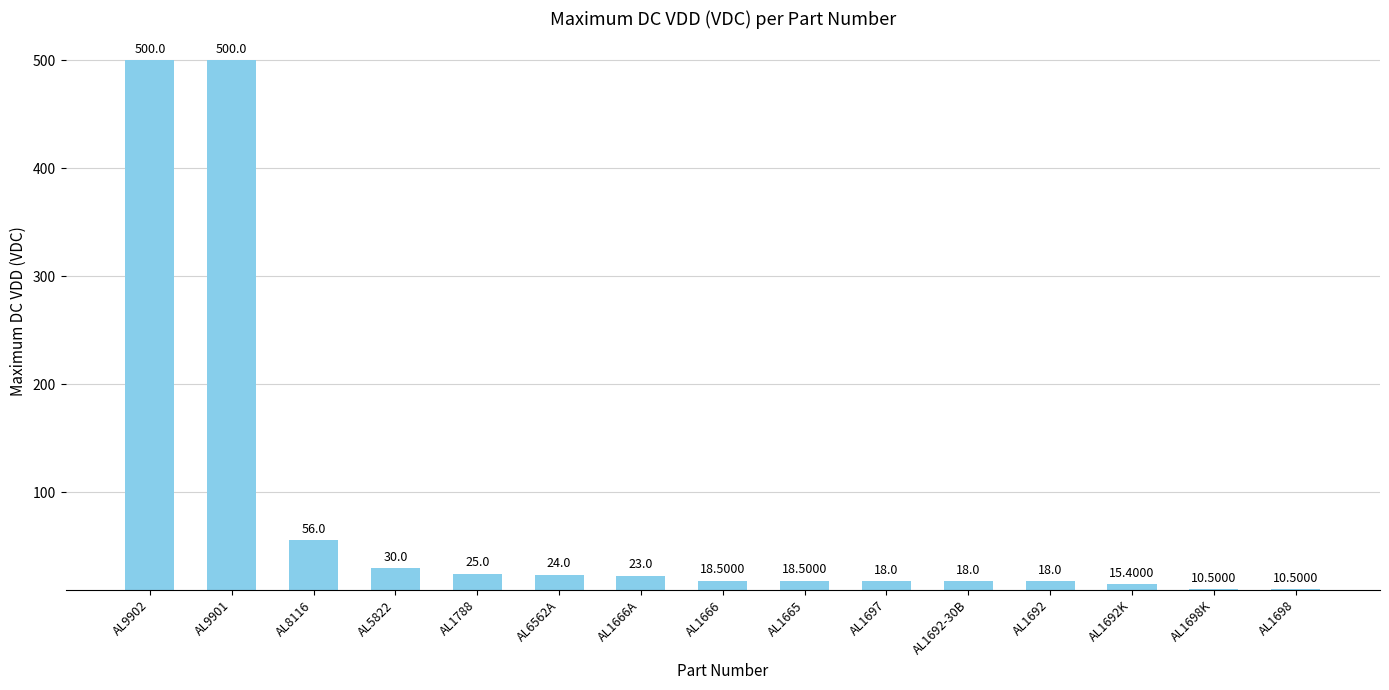

What is the change in value from AL1665 to AL1698?

-8.0